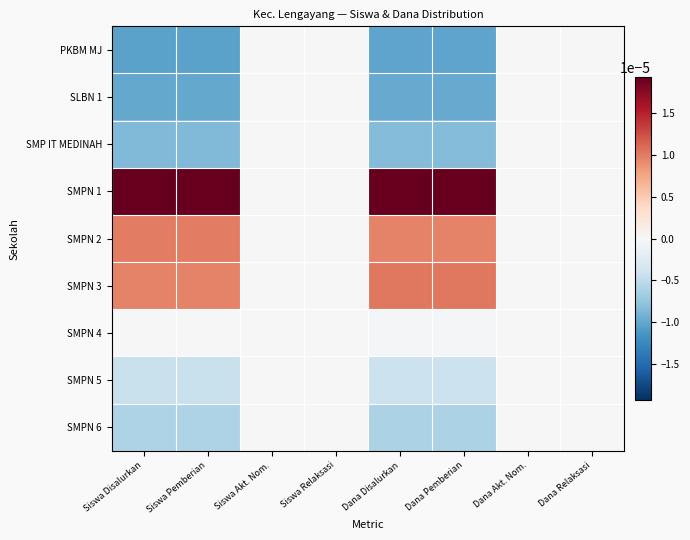

At which category does the chart reach its minimum across all series?

Siswa Disalurkan